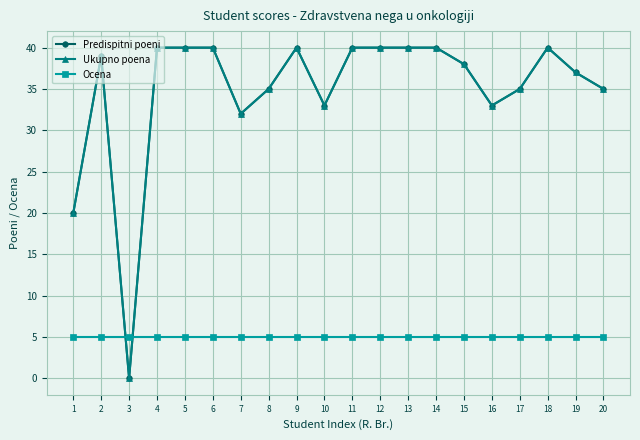

How many interior local valleys does the Predispitni poeni series have?

4